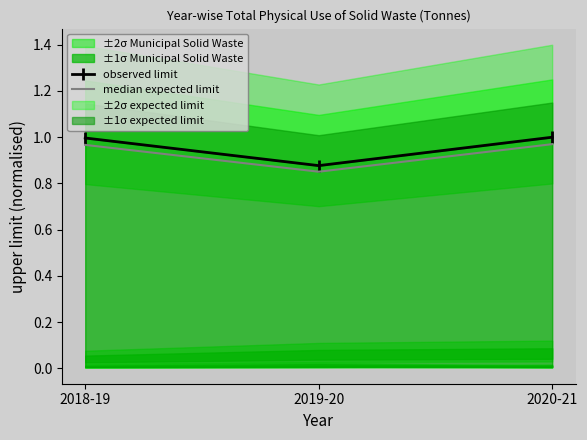

Does the chart display data point markers on the line(s)?

No